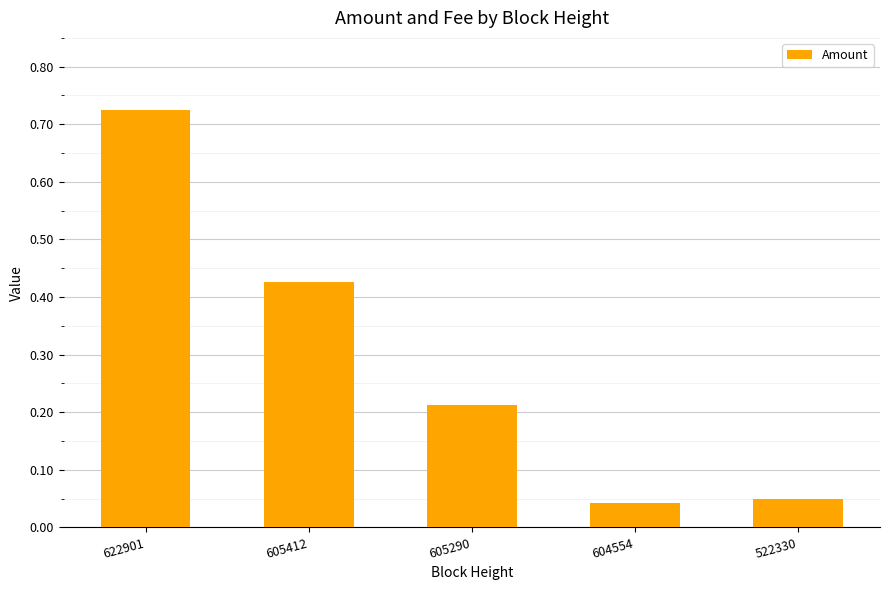

The value at 622901 is 0.4. True or false?

False